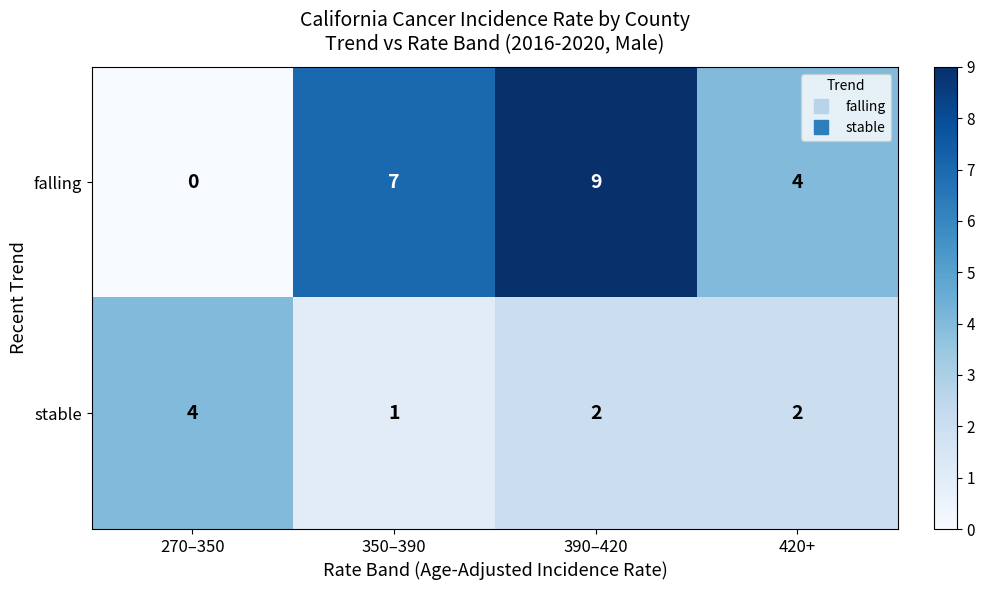

At 390–420, list the series in order from largest to smallest.

falling, stable